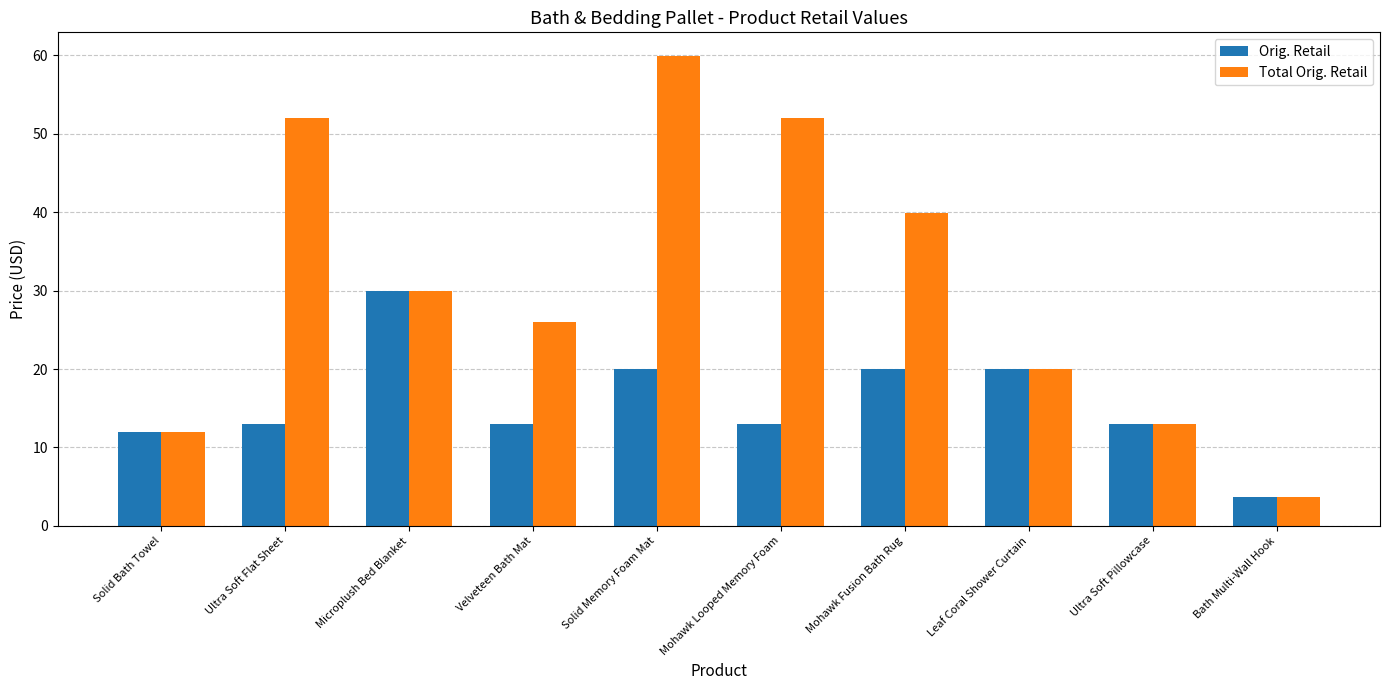

The value of Total Orig. Retail at Velveteen Bath Mat is 45.0. True or false?

False